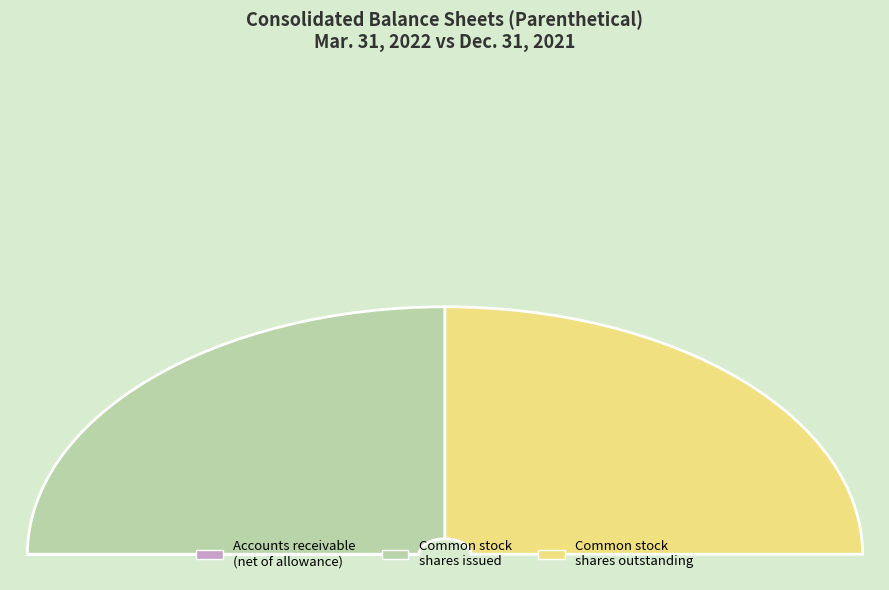

Do Common stock, shares outstanding (in shares) and Accounts receivable, net of allowance together represent more than half of the pie?

Yes